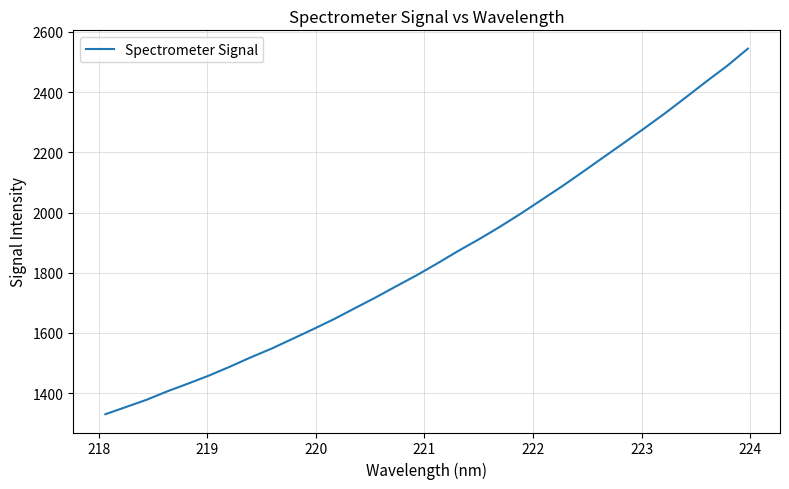

How many categories are shown in the chart?

32